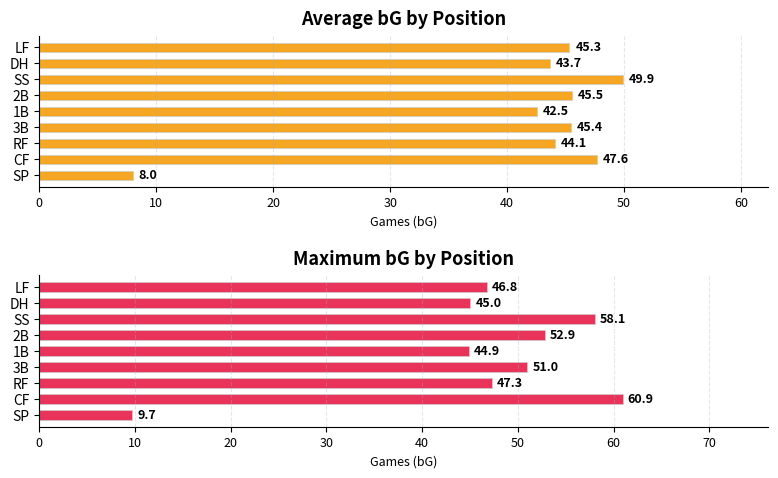

Does the chart contain stacked bars?

No